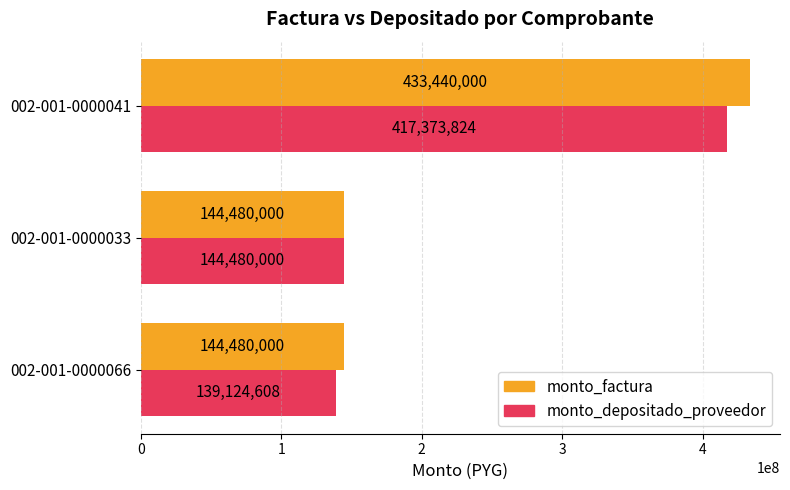

What is the difference between the maximum and minimum values in the monto_factura series?

288960000